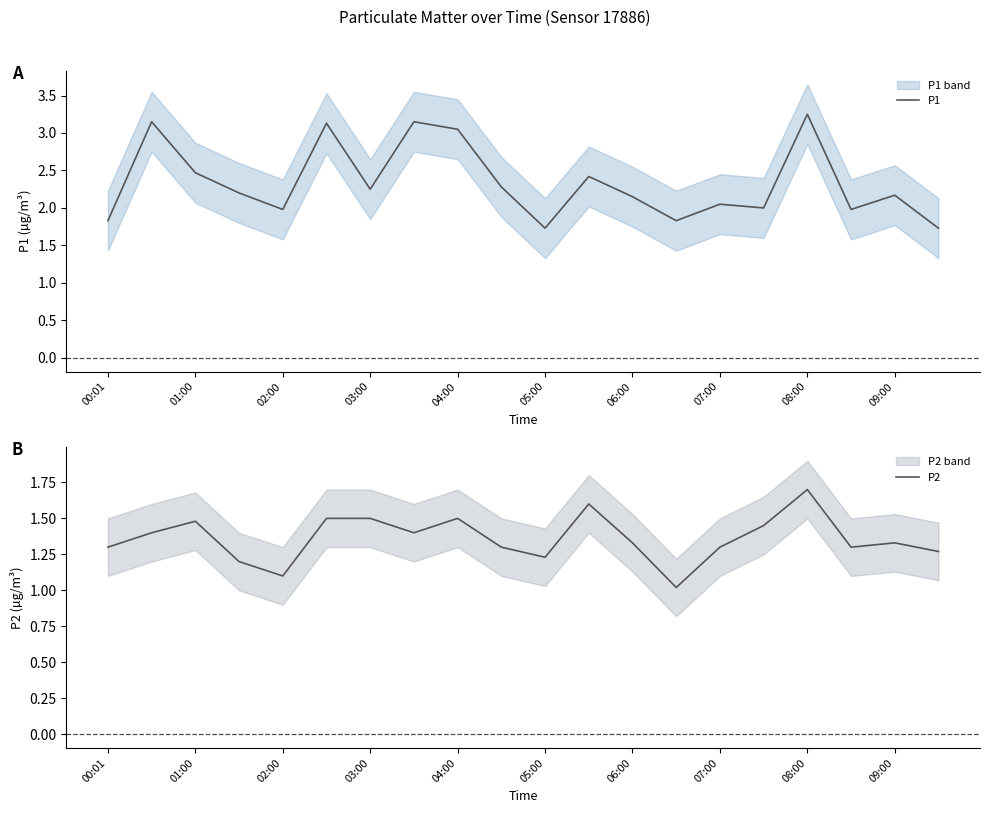

Where is P2 nearest to the value 1?

13